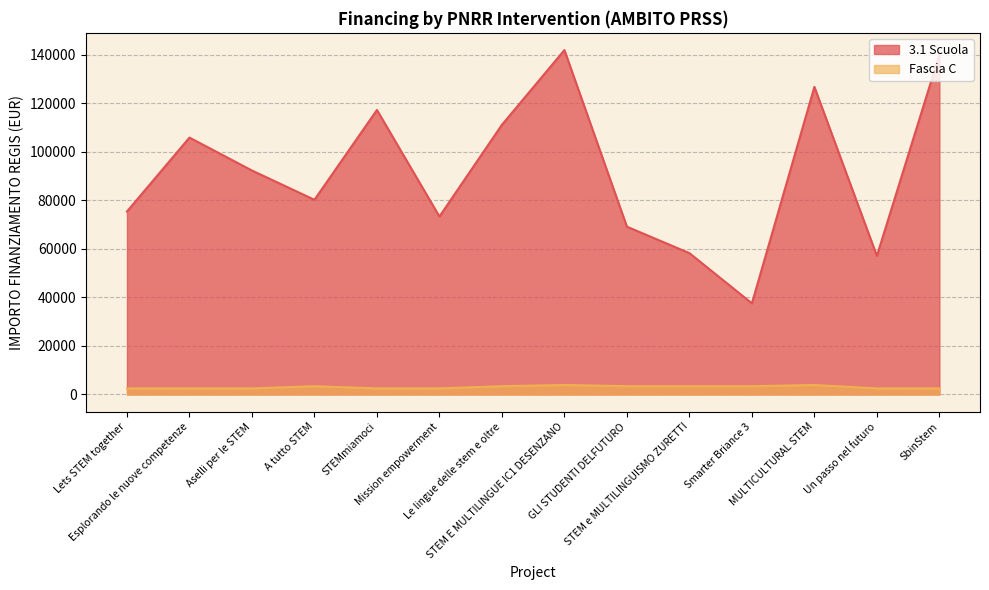

Reading left to right, what are all the values shown in this chart?

3.1 Scuola: 75442.6	105915.0	92341.9	80270.1	117311.1	73375.7	111198.7	142004.3	69180.1	58273.5	37577.6	126823.9	57143.9	140087.5
Fascia C: 2498.0	2498.0	2498.0	3413.0	2498.0	2498.0	3413.0	3903.0	3413.0	3413.0	3413.0	3903.0	2498.0	2498.0